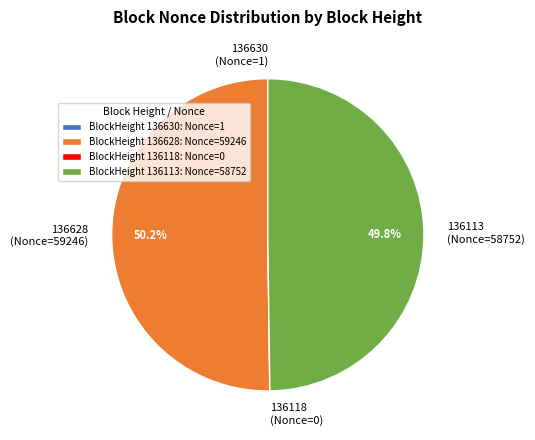

How much of the chart is everything except 136113 (Nonce=58752)?

50.2%